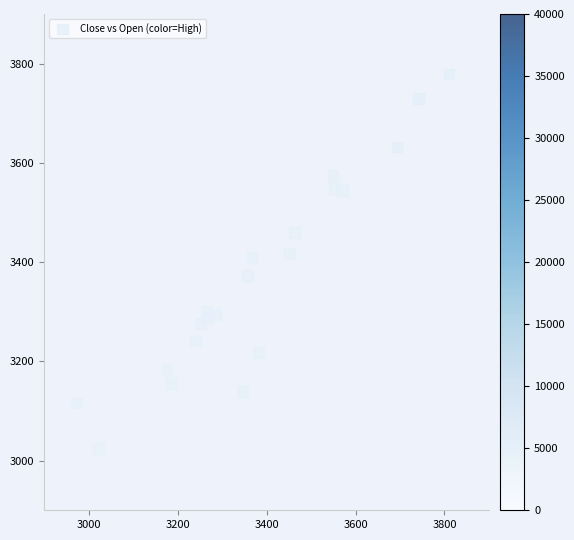

What is the range of Y values (max minus min)?

755